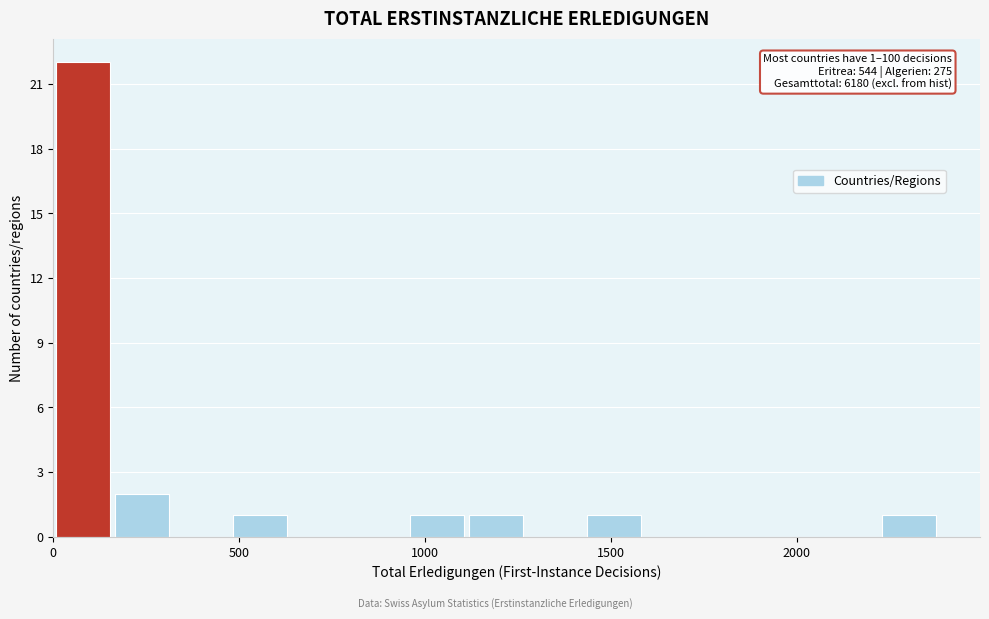

Around what value on the x-axis is the tallest bar? Give the approximate position of its centre, as read against the axis.

100